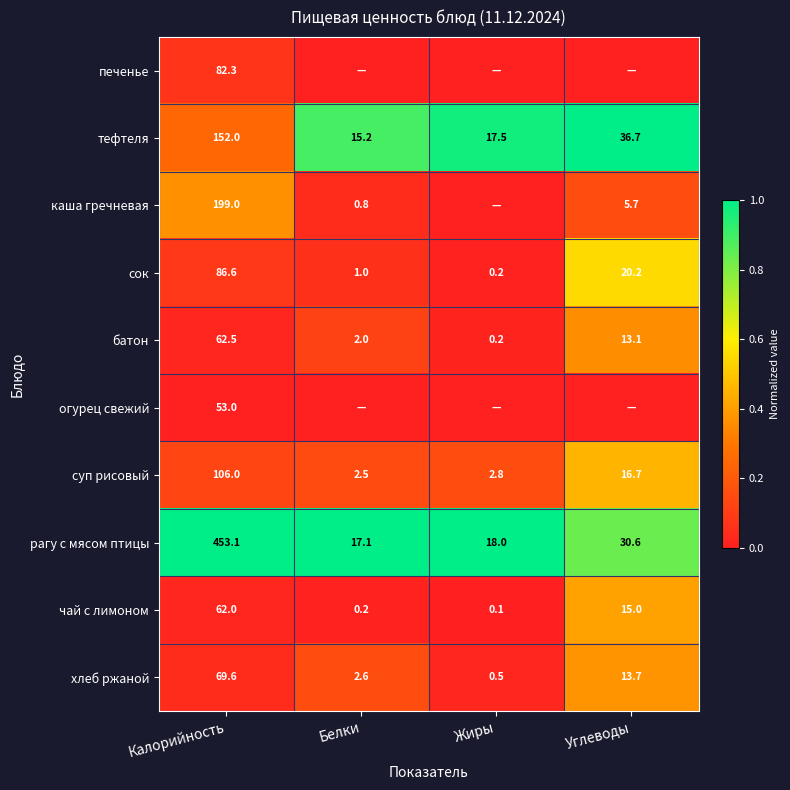

Is the value of рагу с мясом птицы at Белки greater than the value of сок at Жиры?

Yes